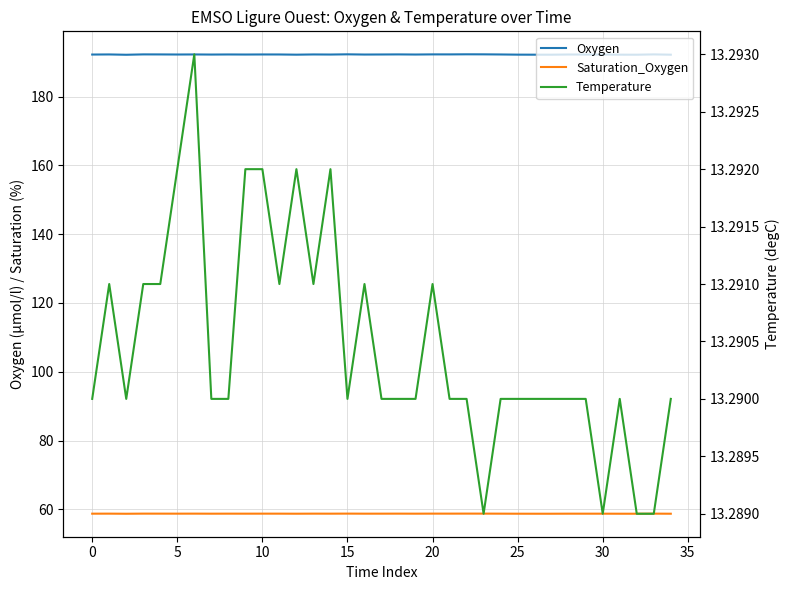

Count the Temperature values in the range 13 to 14.

35